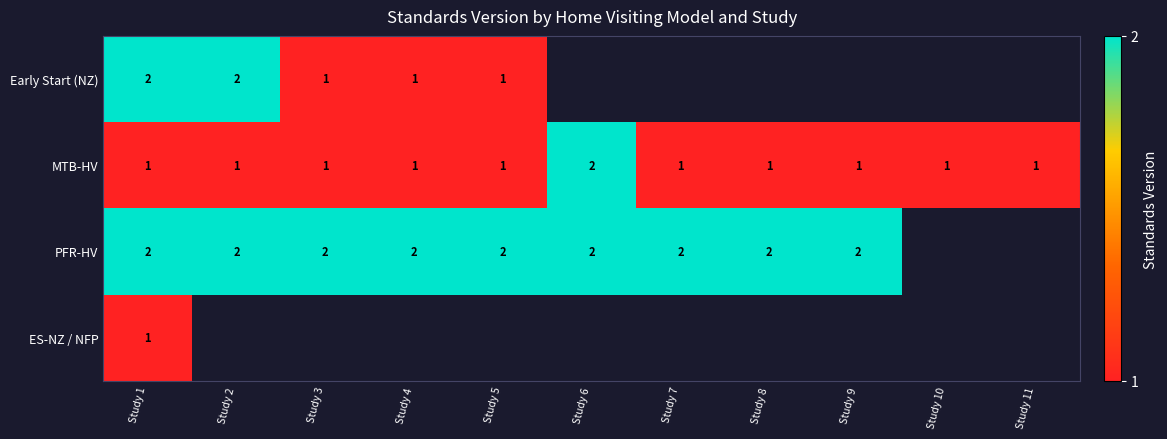

The value of Early Start (NZ) at Study 4 is 0. True or false?

False